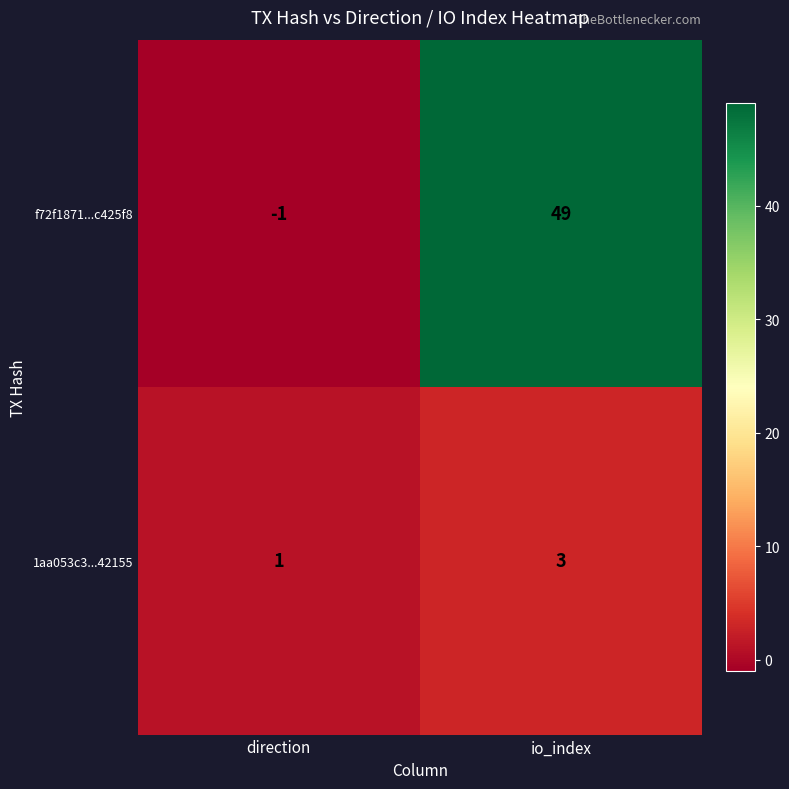

Which series has the widest spread of values?

f72f1871...c425f8